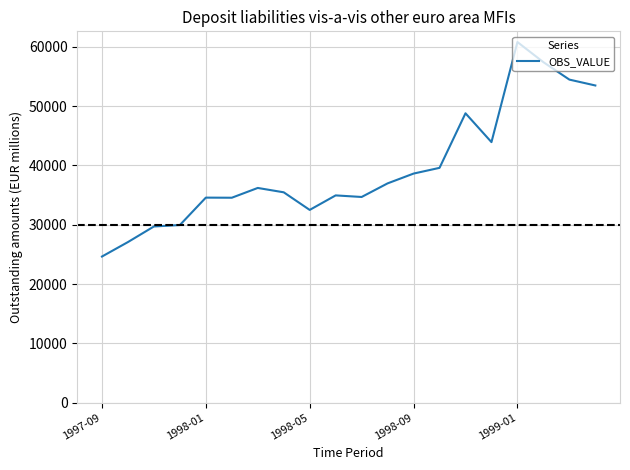

What is the smallest value displayed?

24639